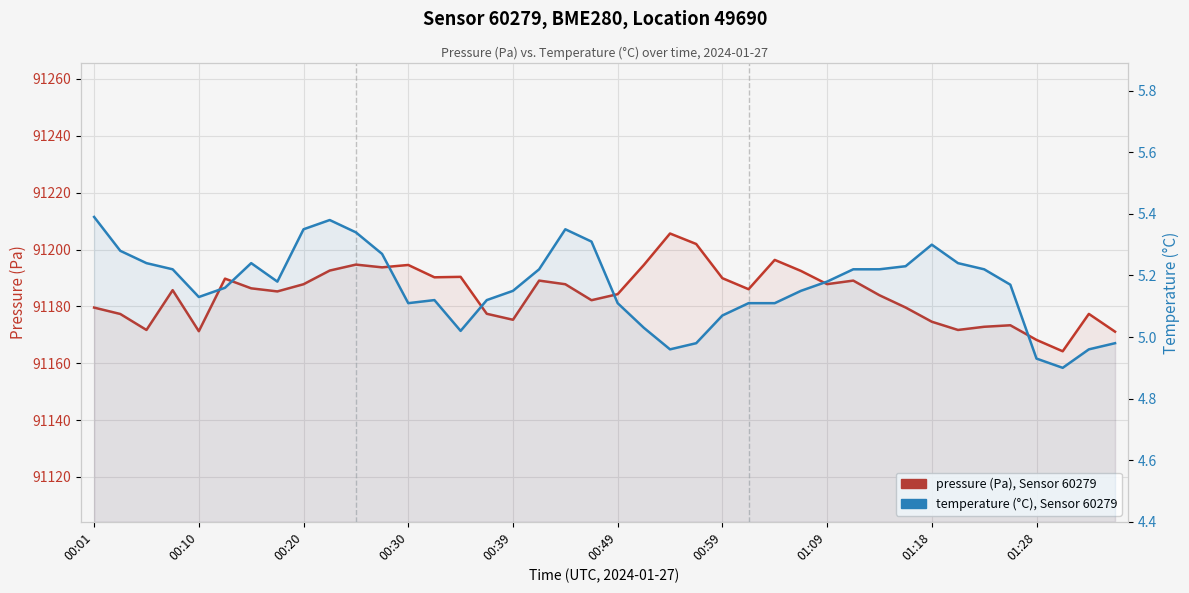

What is the difference between the temperature (°C) values at 00:59 and 01:28?

0.1